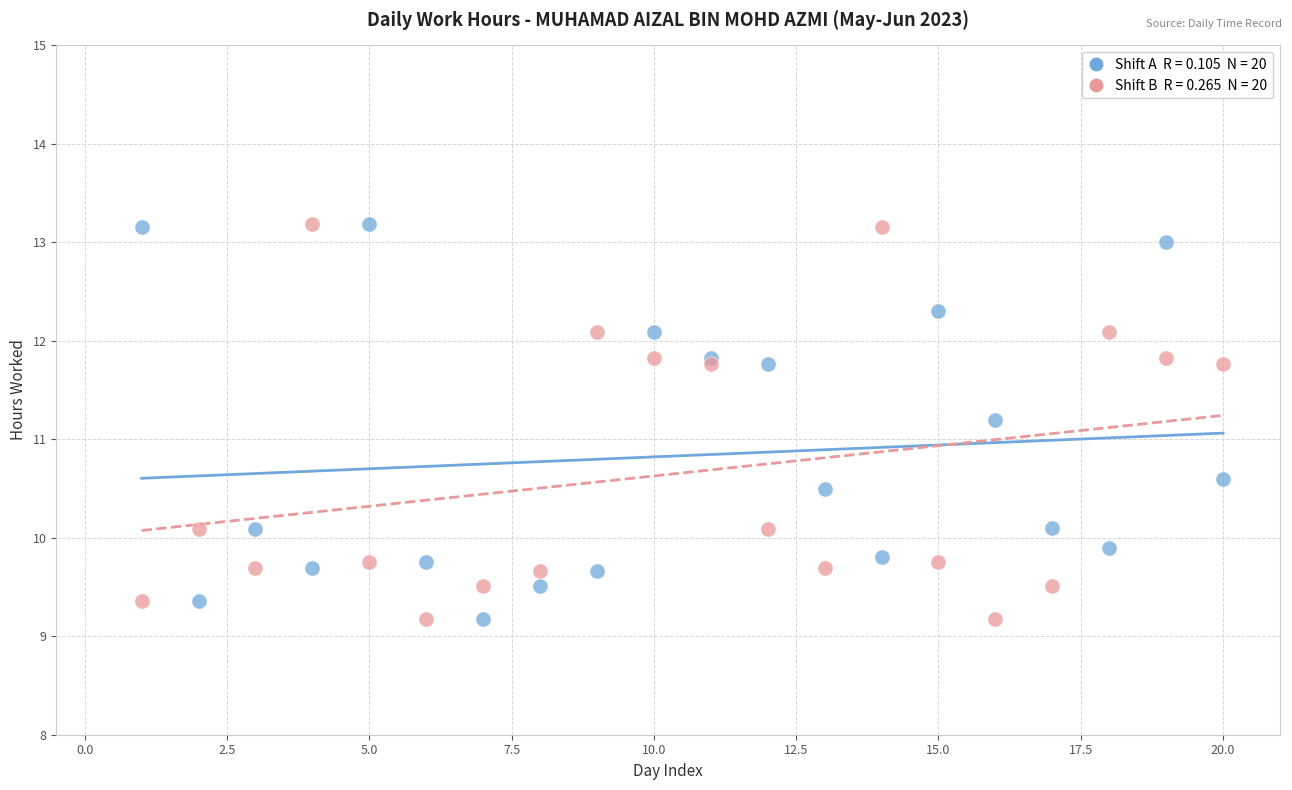

Across all data points, what is the range of Y values (max minus min)?

4.0